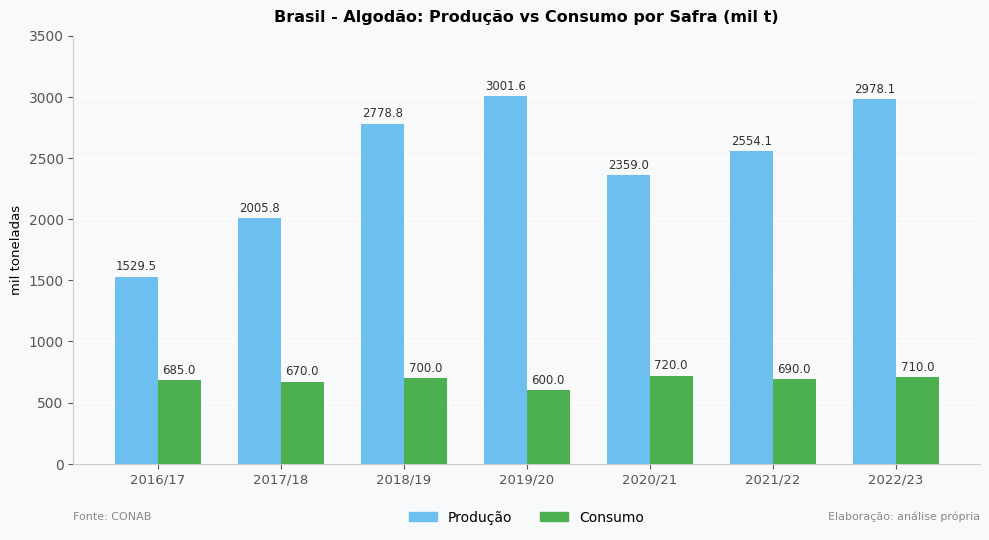

How many bars are there in total?

14